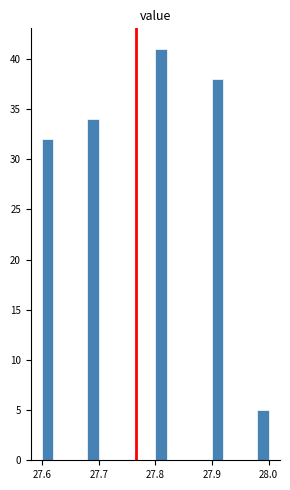

Read against the x-axis, roughly where is the centre of the tallest bar?

27.81